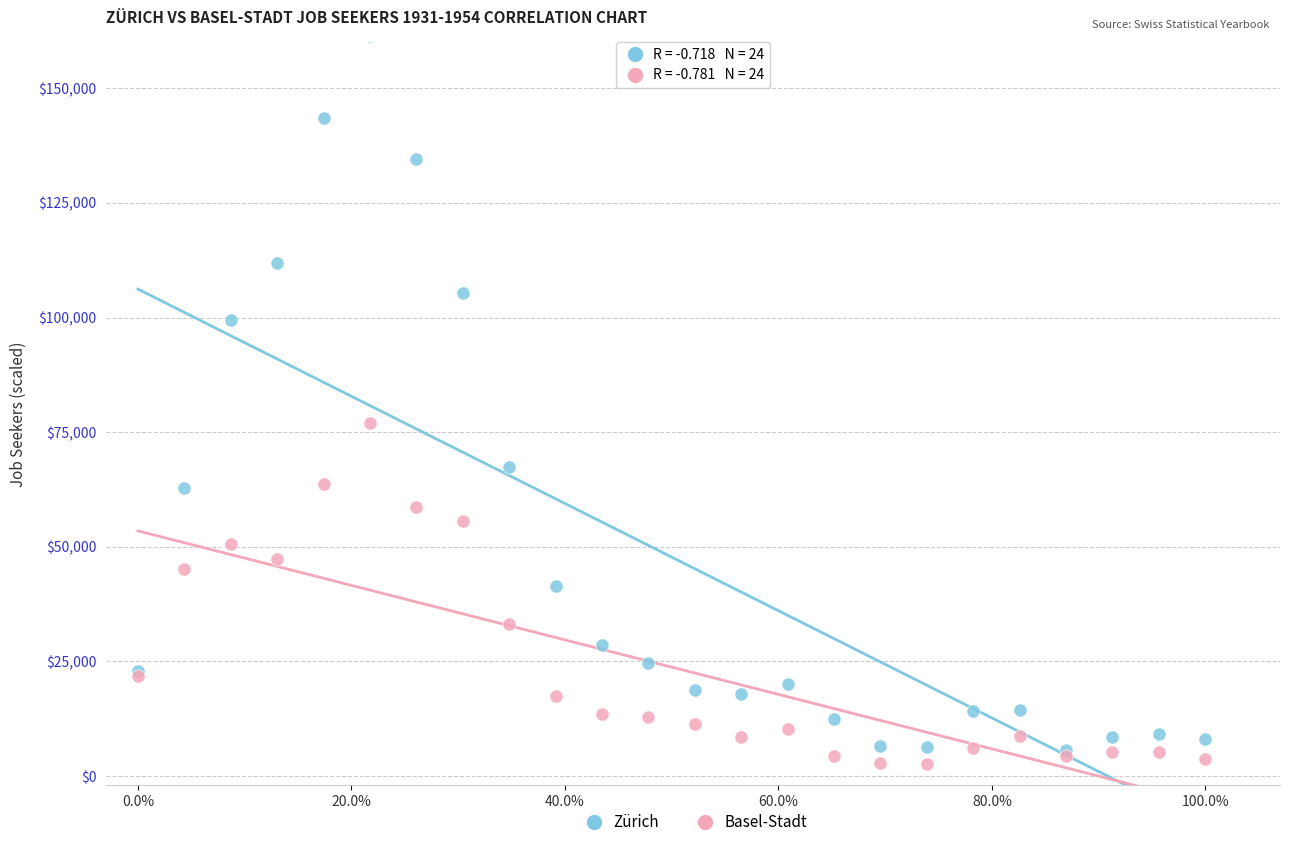

In the Basel-Stadt series, what Y value is closest to 39739?

45253.0